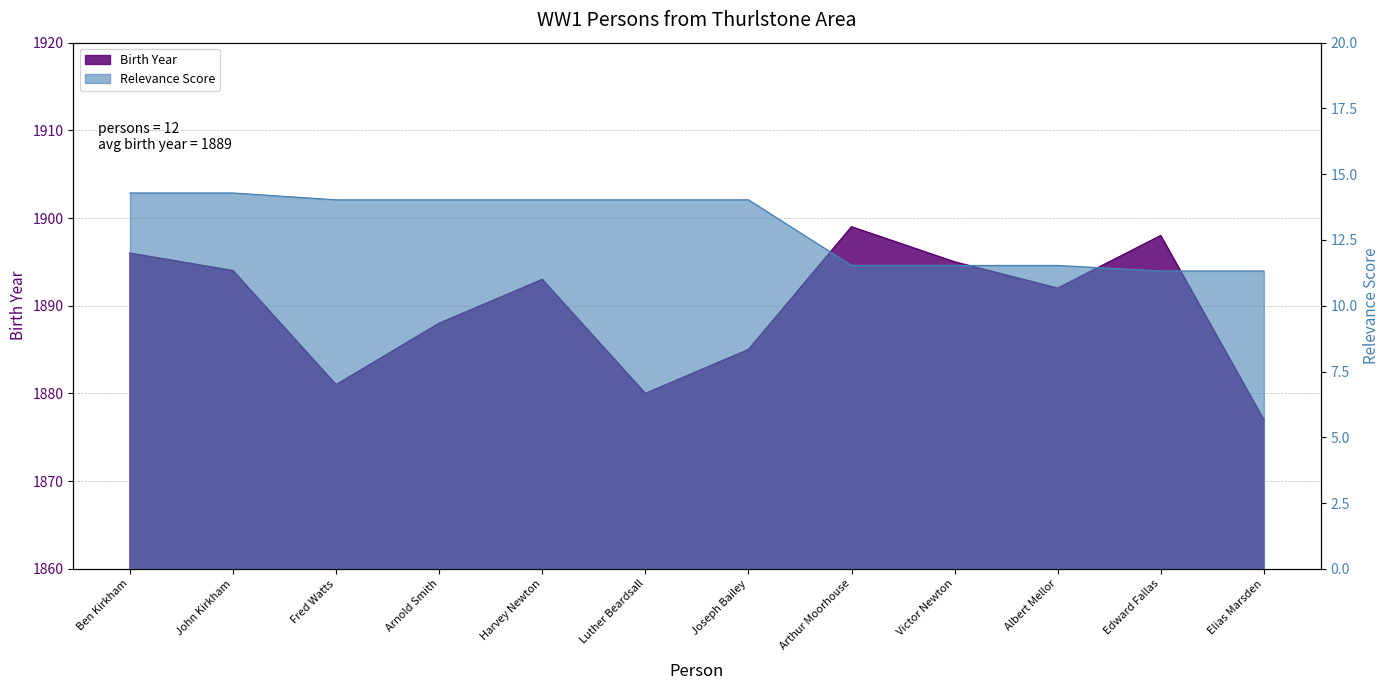

What is the sum of the Birth Year values at Arnold Smith and Joseph Bailey?

3773.0